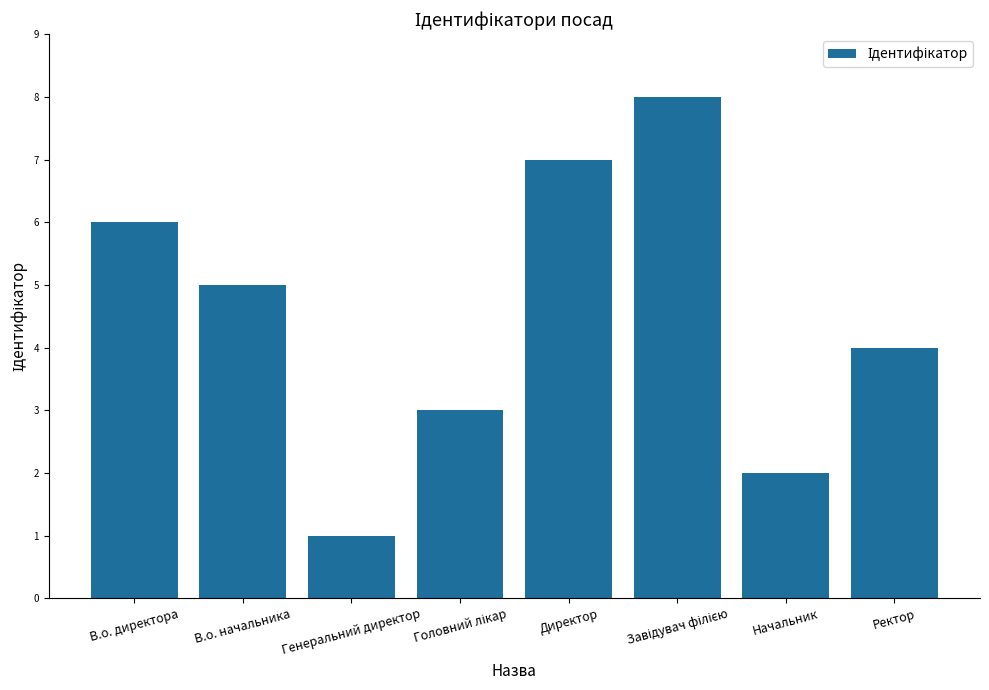

How many bars are there in total?

8